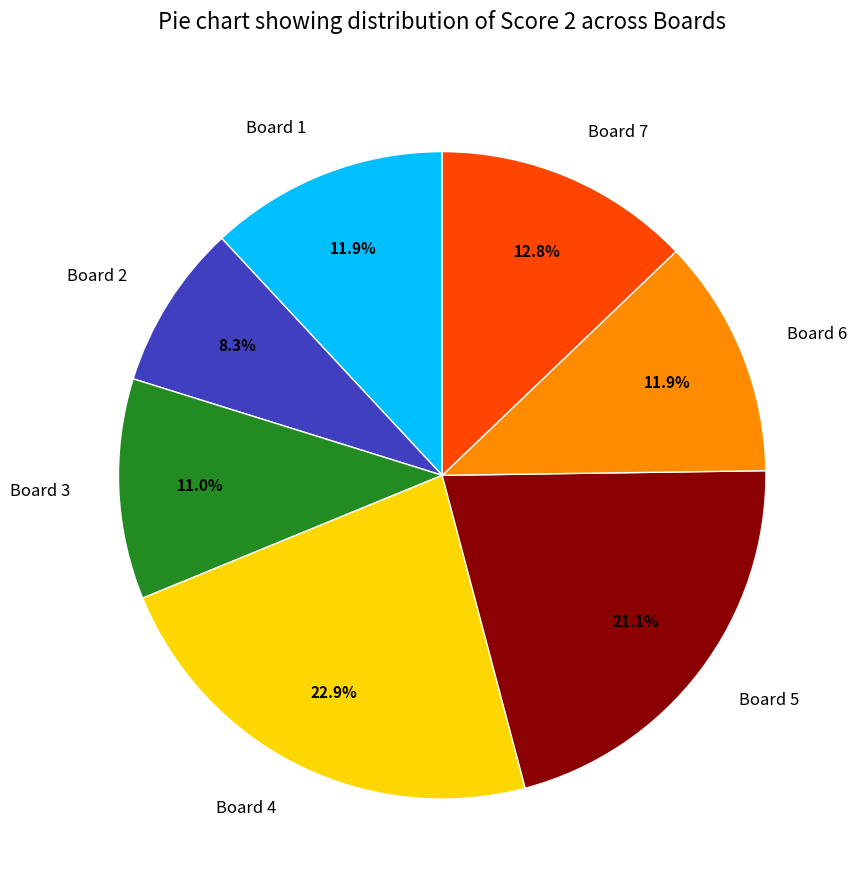

What is the ratio of the value at Board 4 to the value at Board 7?

1.8